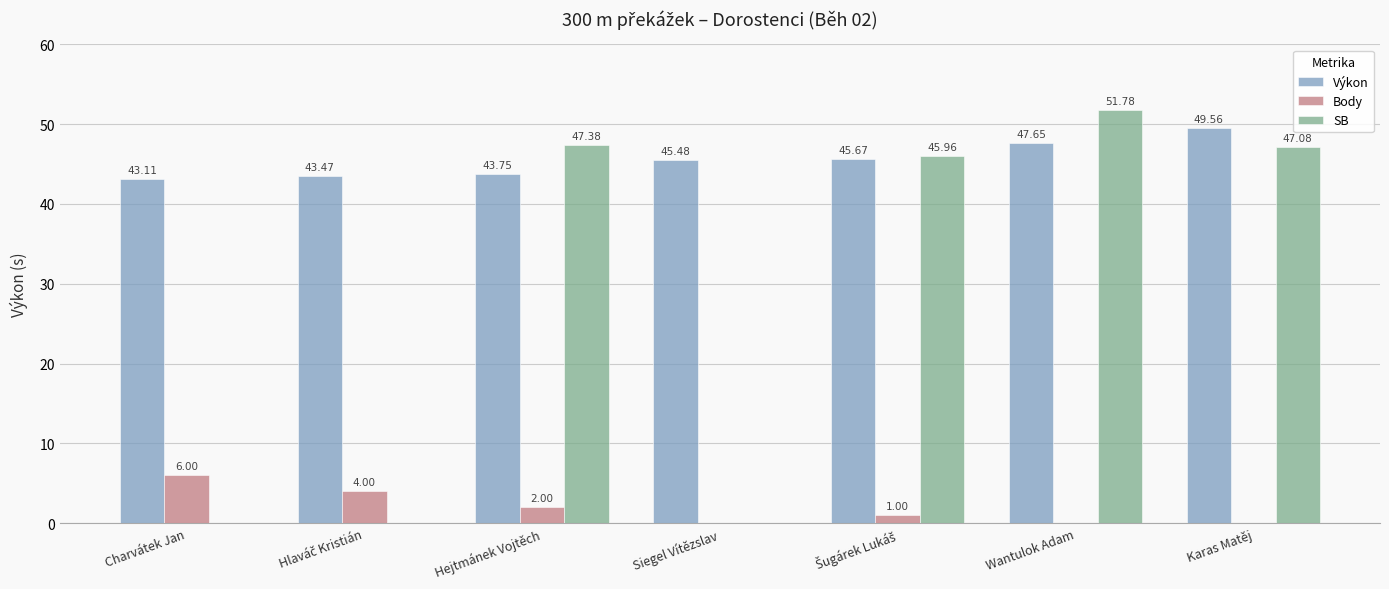

Are the bars grouped side by side (vs. stacked)?

Yes